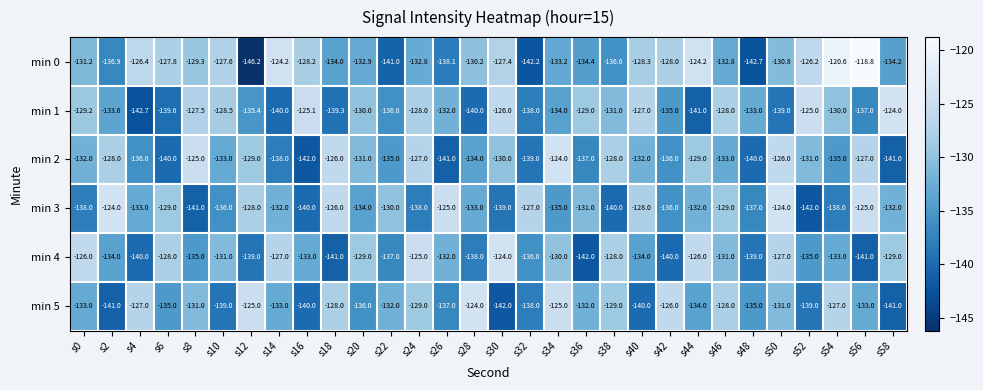

What is the average value of the min 2 series?

-132.8